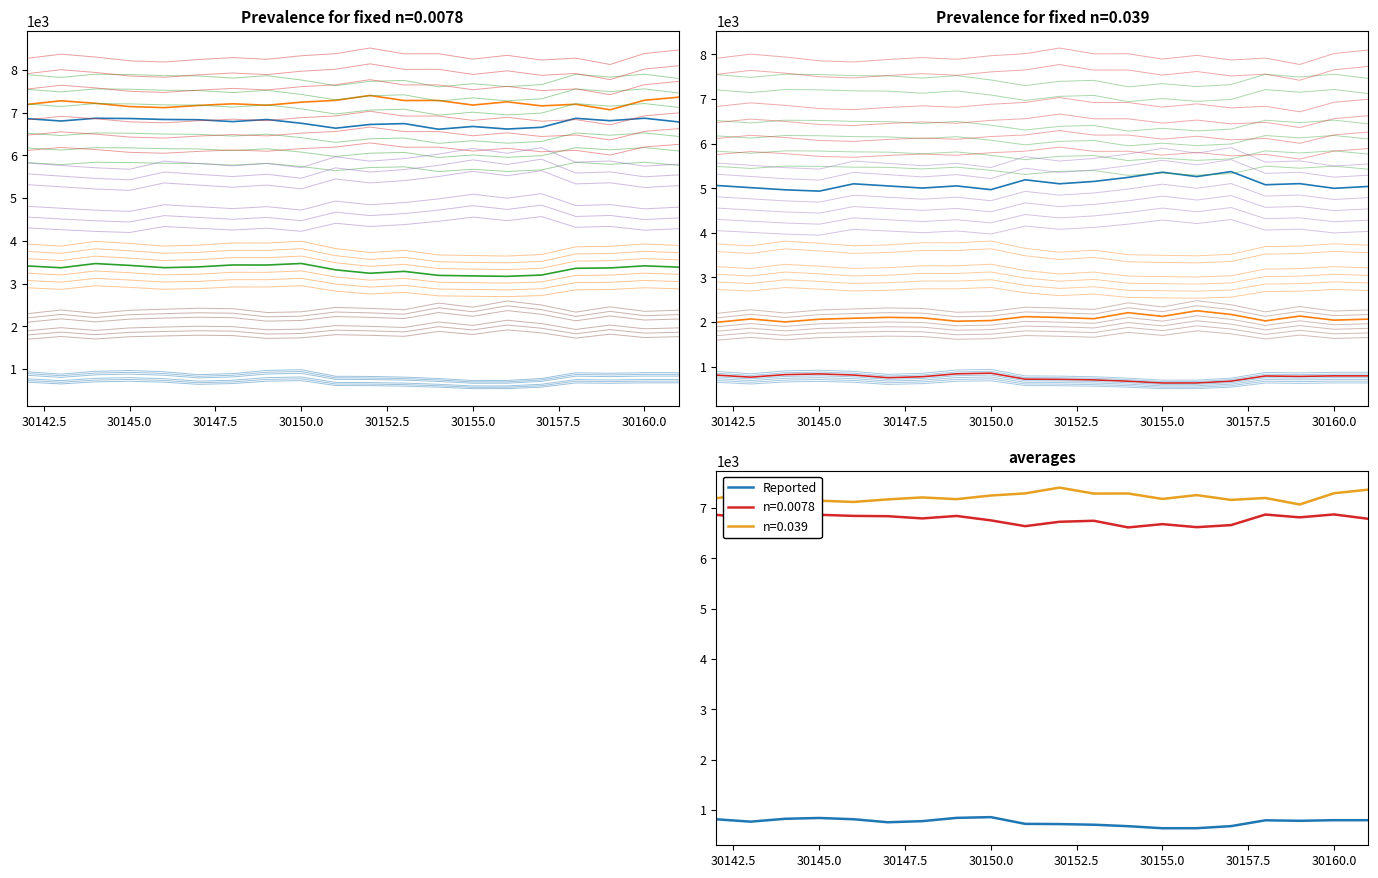

True or false: col_257 and col_258 cross at least once.

False